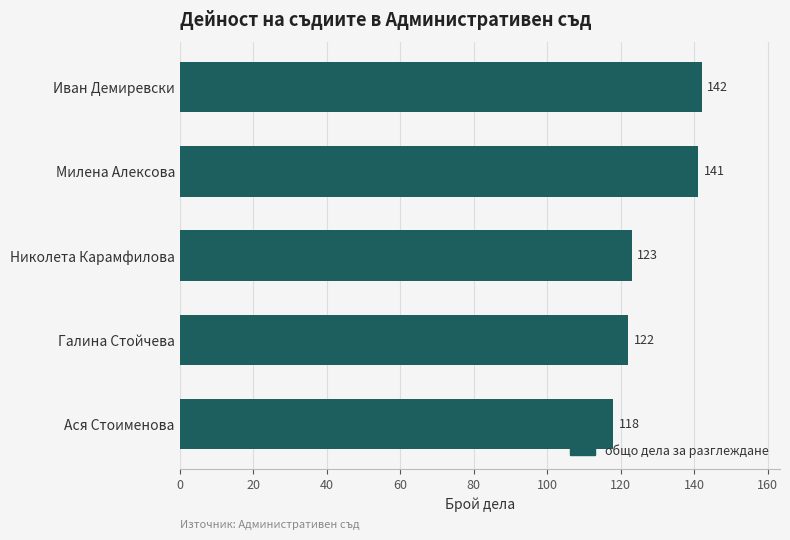

Reading top to bottom, extract all data points from this chart.

142	141	123	122	118